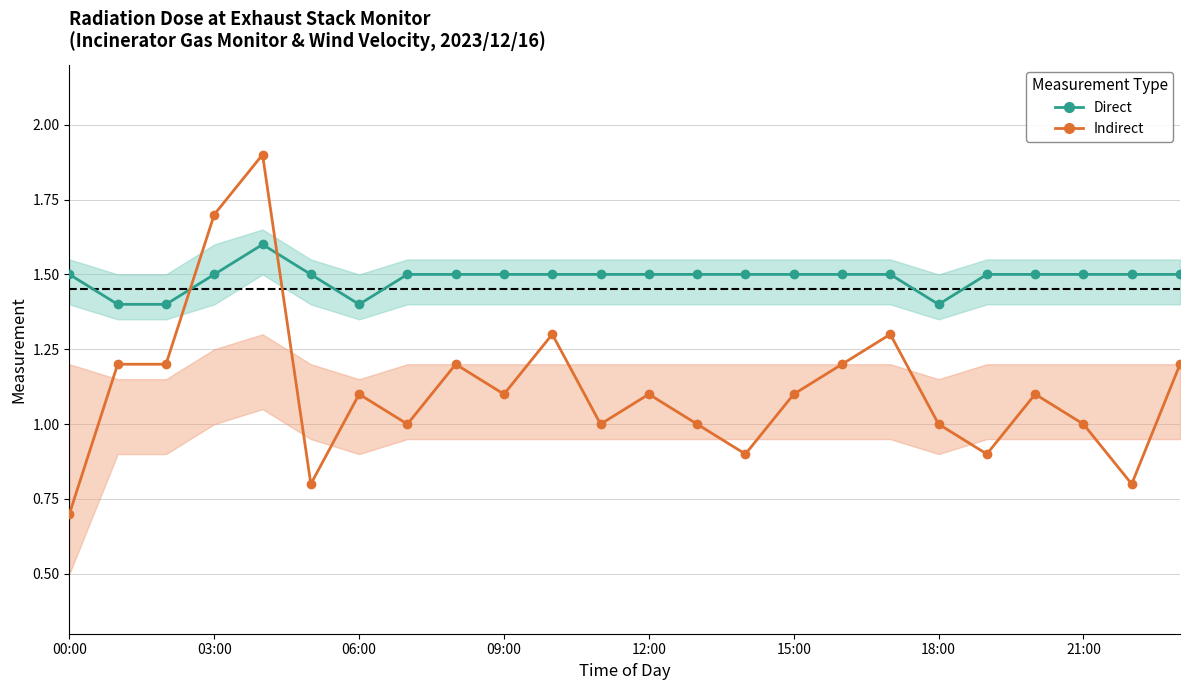

Which series ends up on top after the final intersection of Direct (Gas Monitor cps) and Indirect (Wind Velocity m/s)?

Direct (Gas Monitor cps)